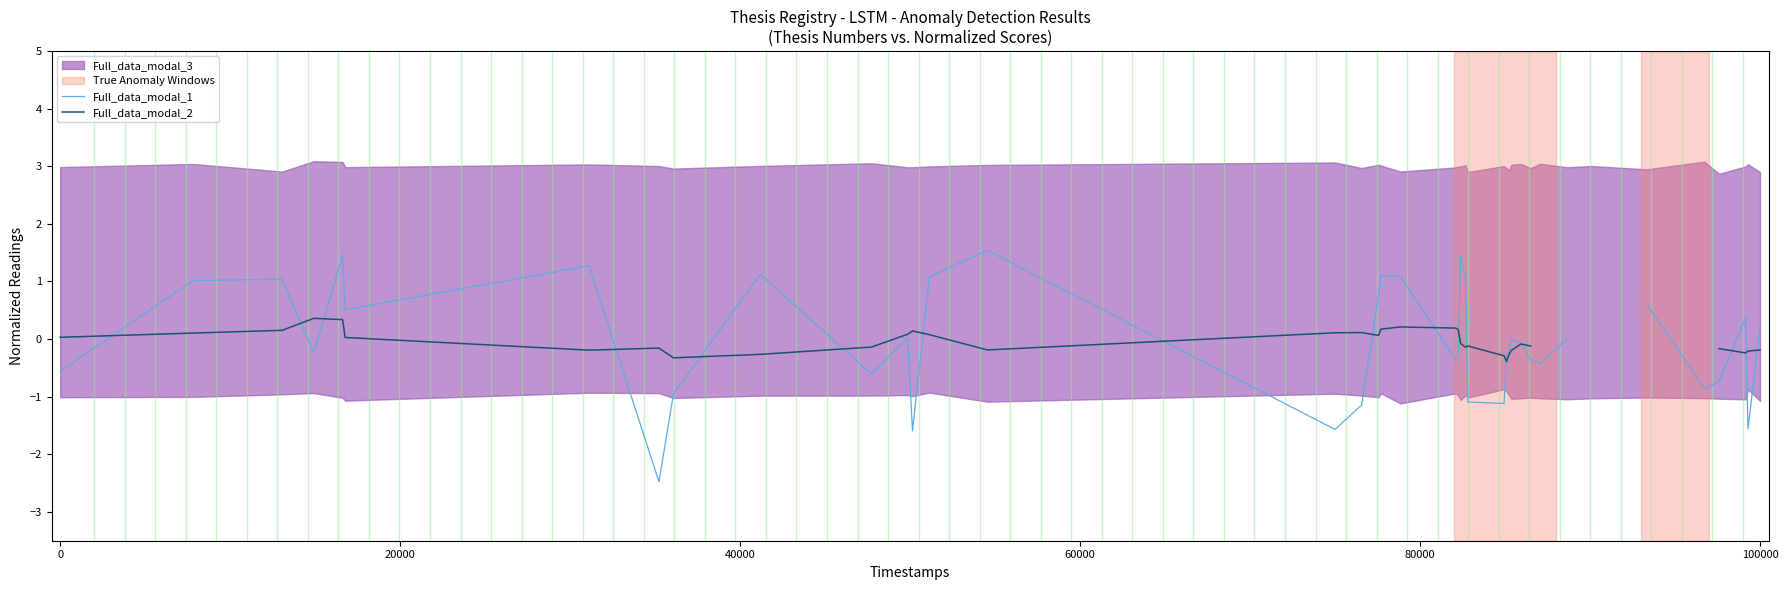

What is the difference between the maximum and minimum values in the Full_data_modal_2 series?

0.8